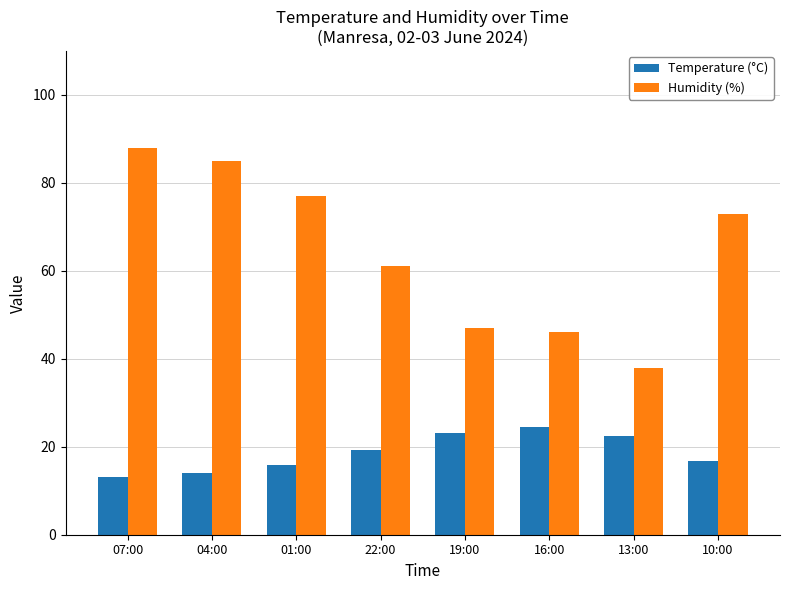

What is the difference between the highest and lowest values at 22:00?

41.8